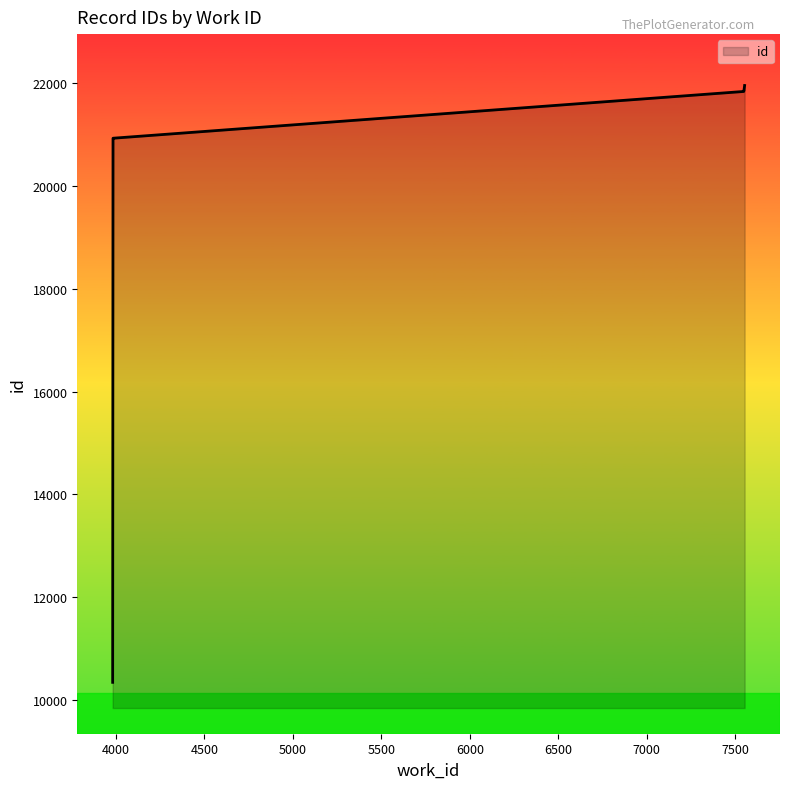

True or false: the data shows 21841 at 7548.

True